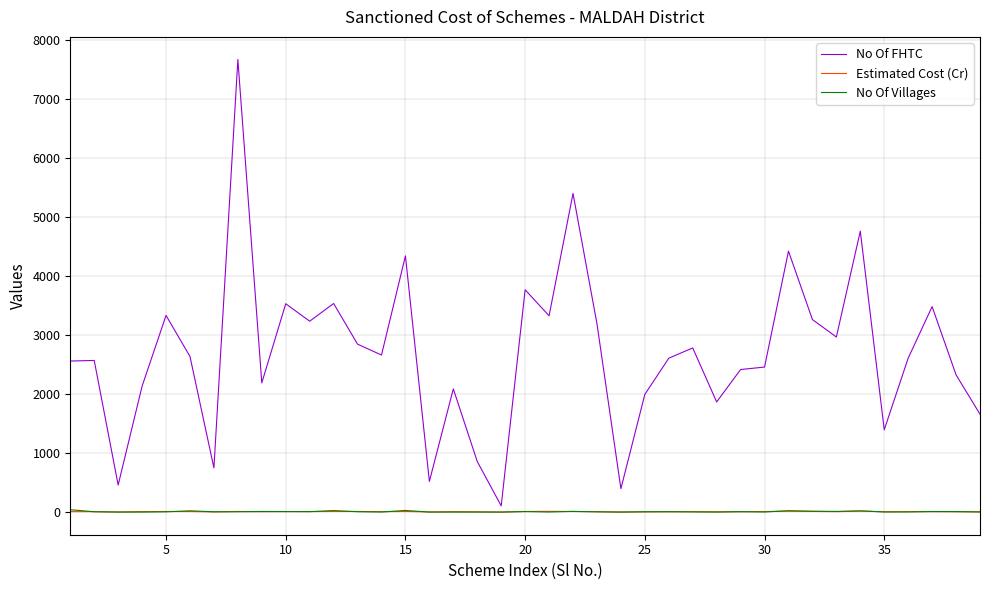

Does the chart display data point markers on the line(s)?

No